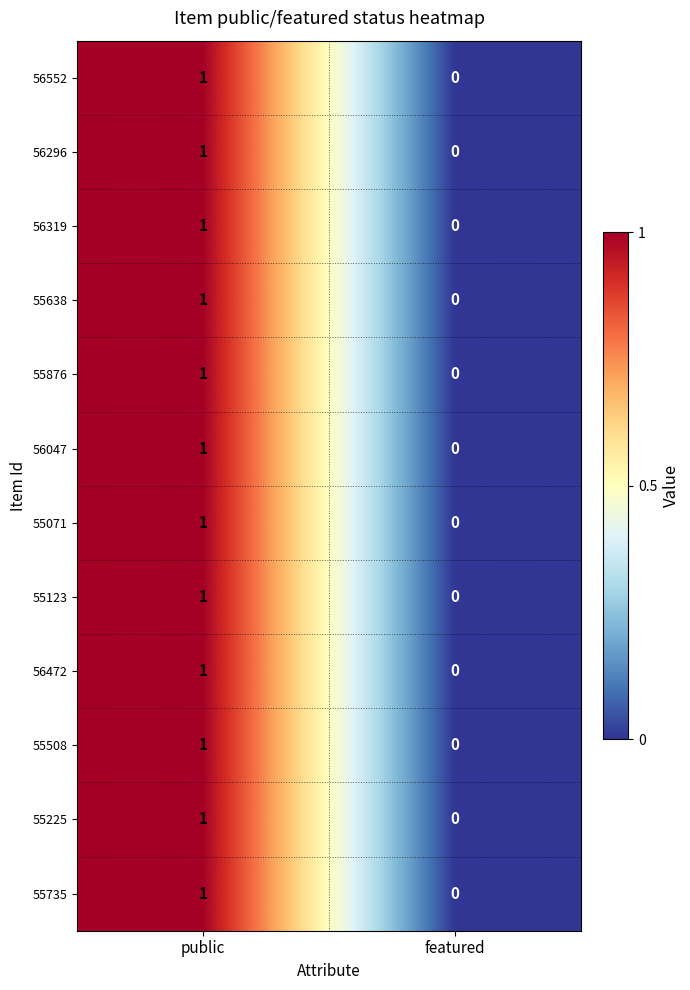

At which category is the sum across all series the highest?

public